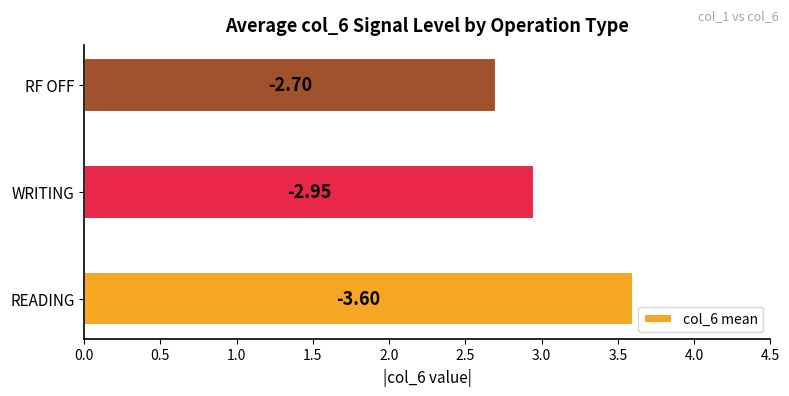

How many bars are there in total?

3